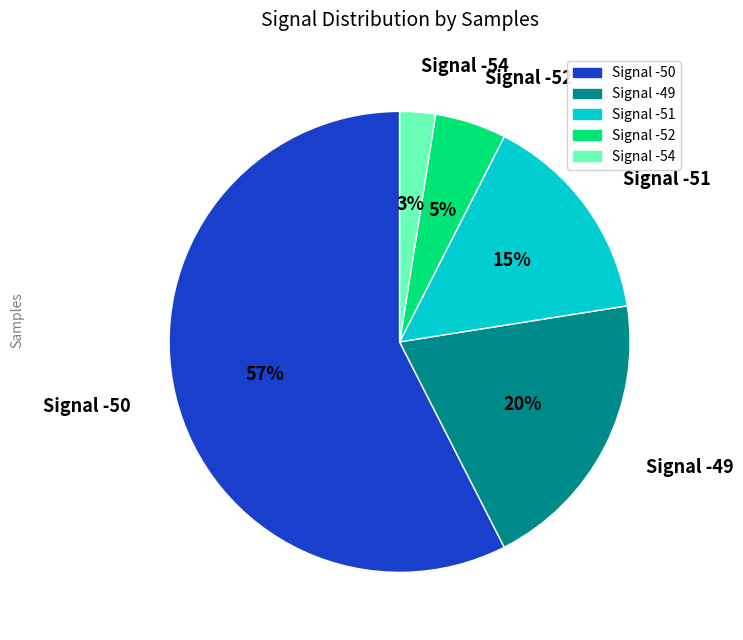

To the nearest percent, what portion does Signal -51 represent?

15%